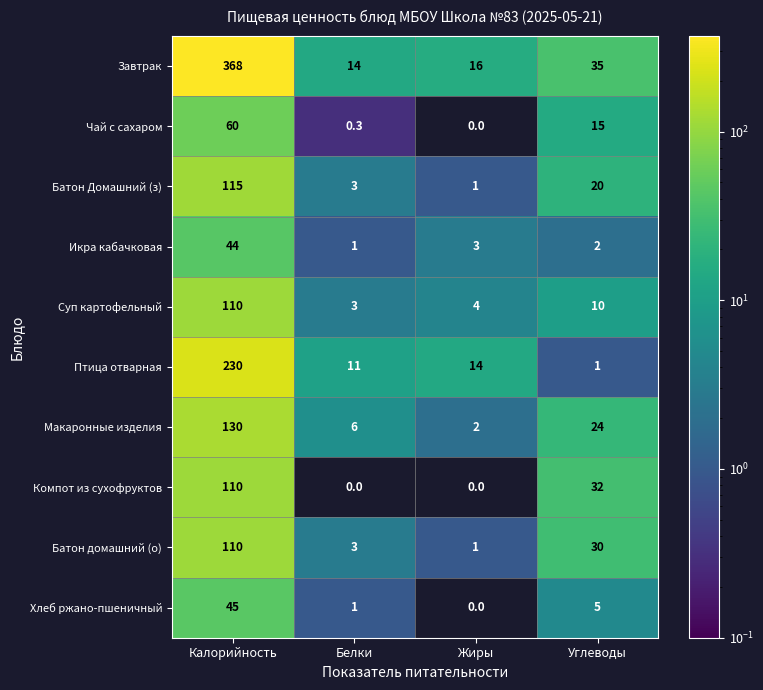

Which category has the lowest value in the Батон домашний (о) series?

Жиры